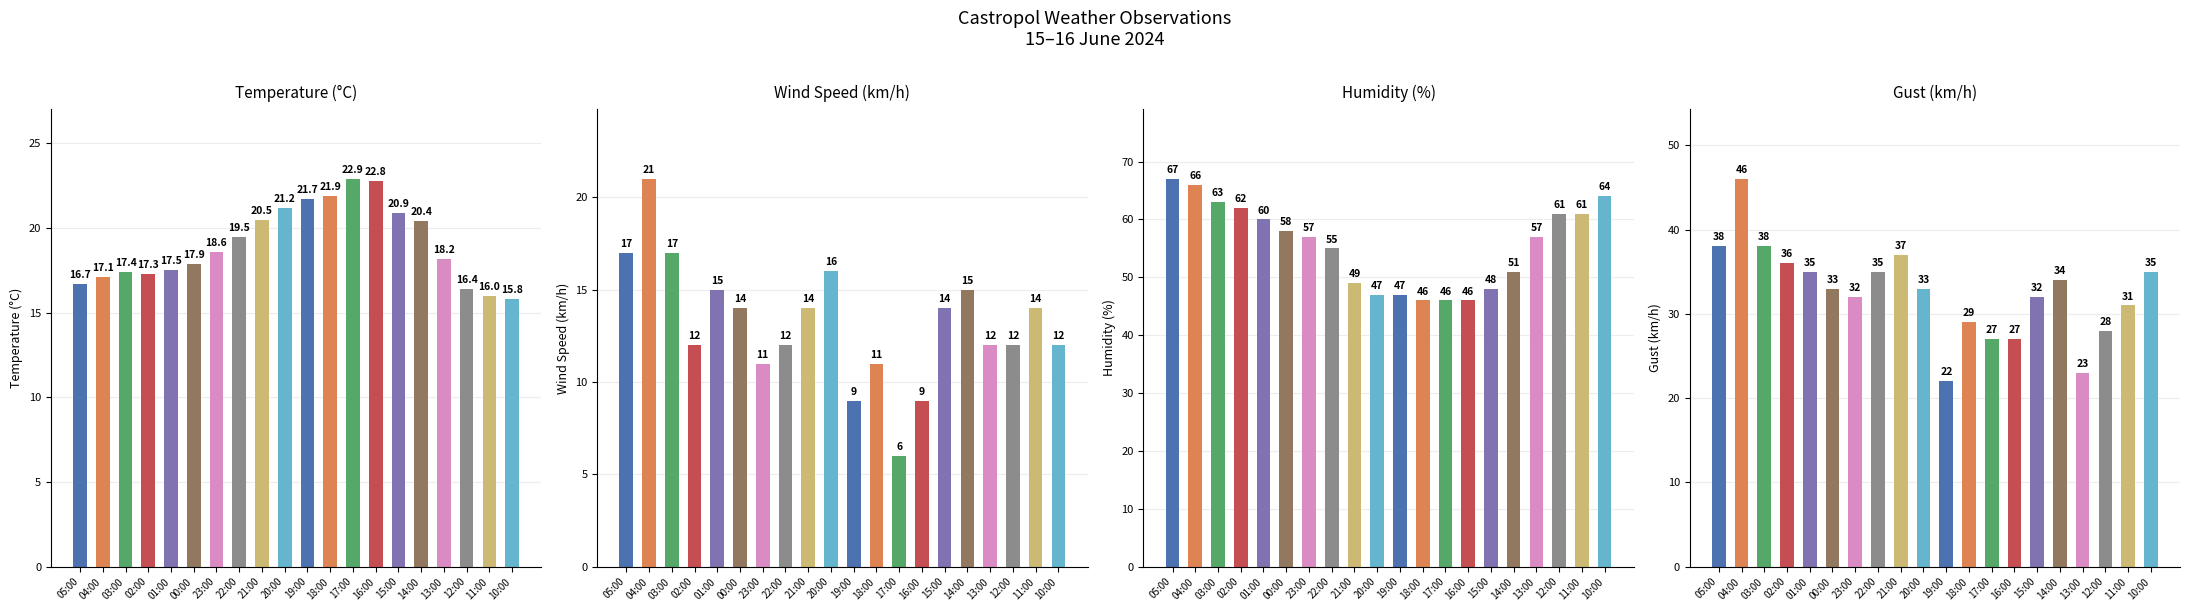

True or false: Gust (km/h) has a value of 18.8 at 05:00.

False